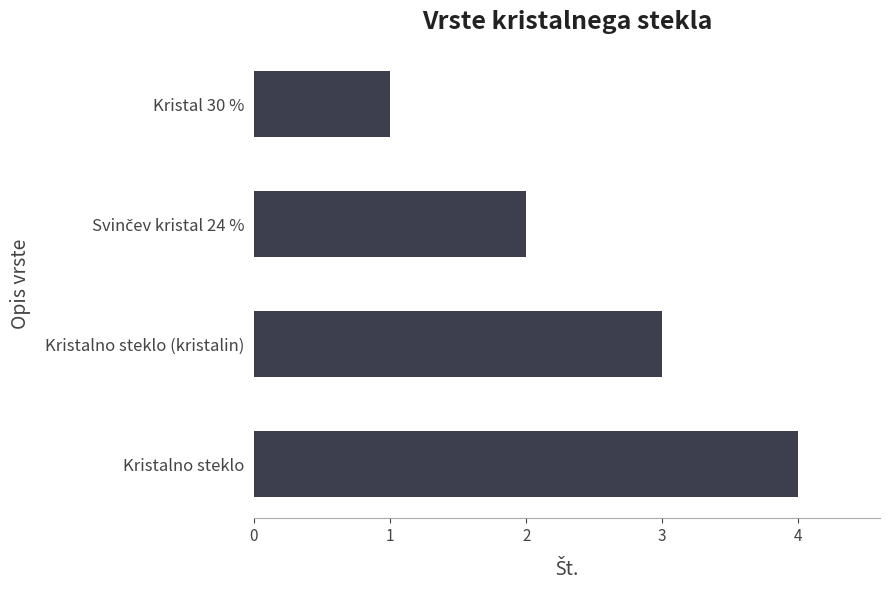

Reading bottom to top, list all the values displayed in this chart.

4	3	2	1